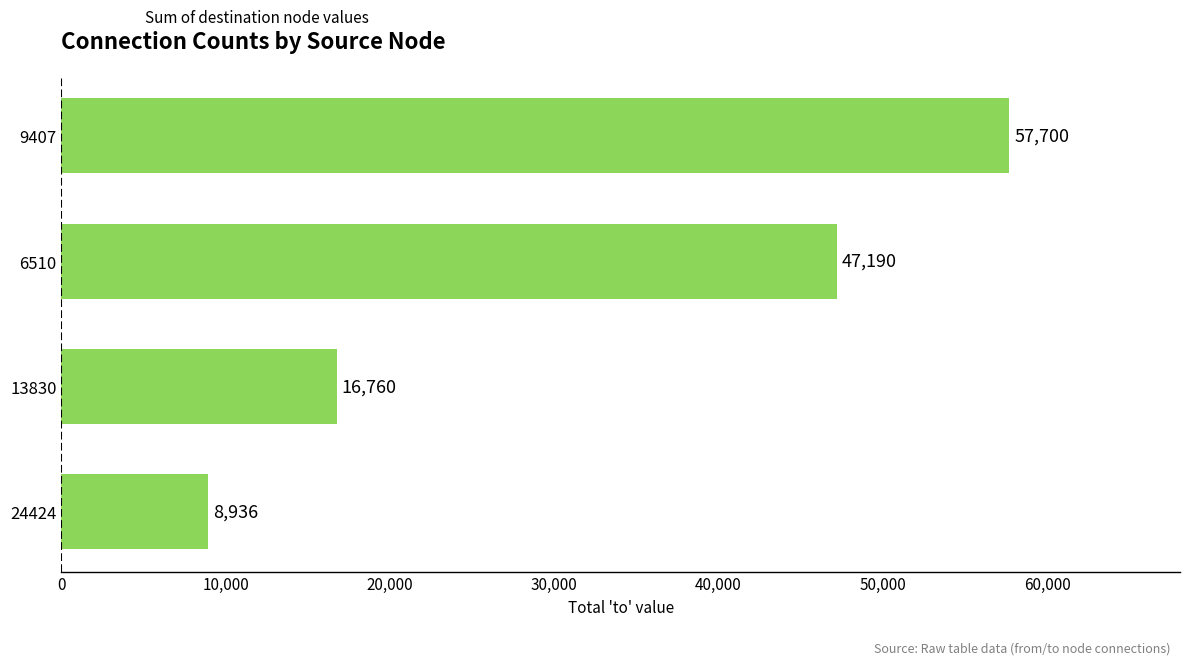

Read the value at 9407, to the nearest 50.

57700